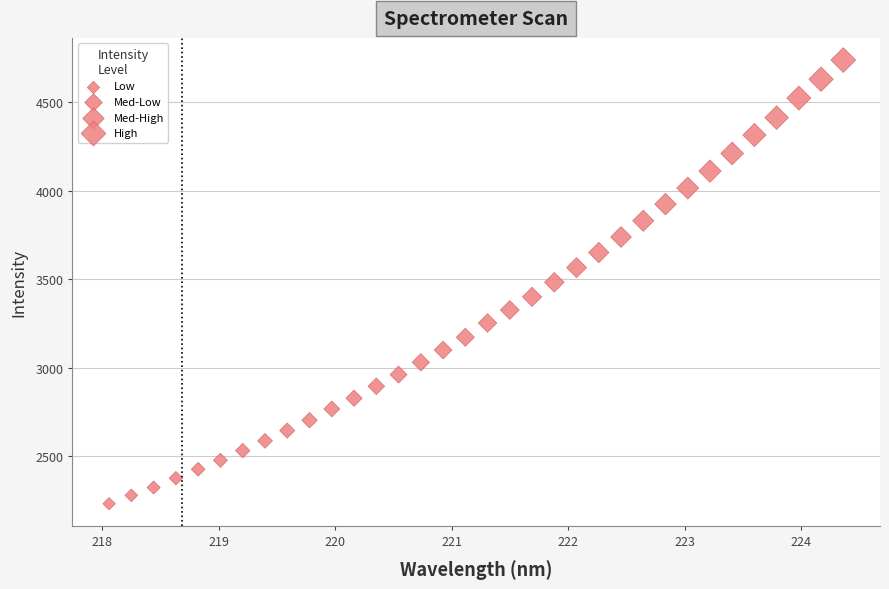

What is the range of X values (max minus min)?

6.3